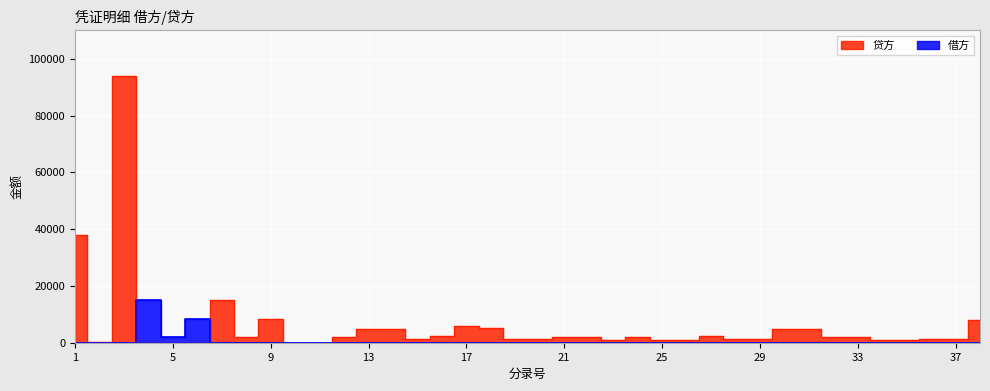

What is the value of the 贷方 point at the 35th from the left?

1106.5